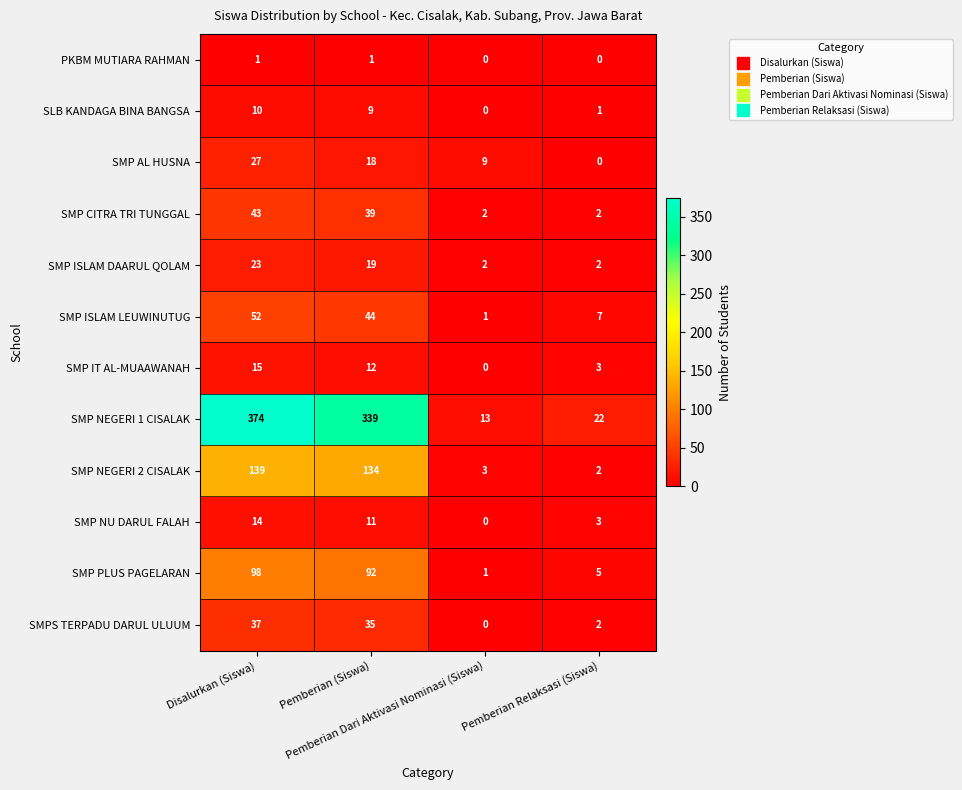

What is the difference between the second highest and second lowest values in the SMP IT AL-MUAAWANAH series?

9